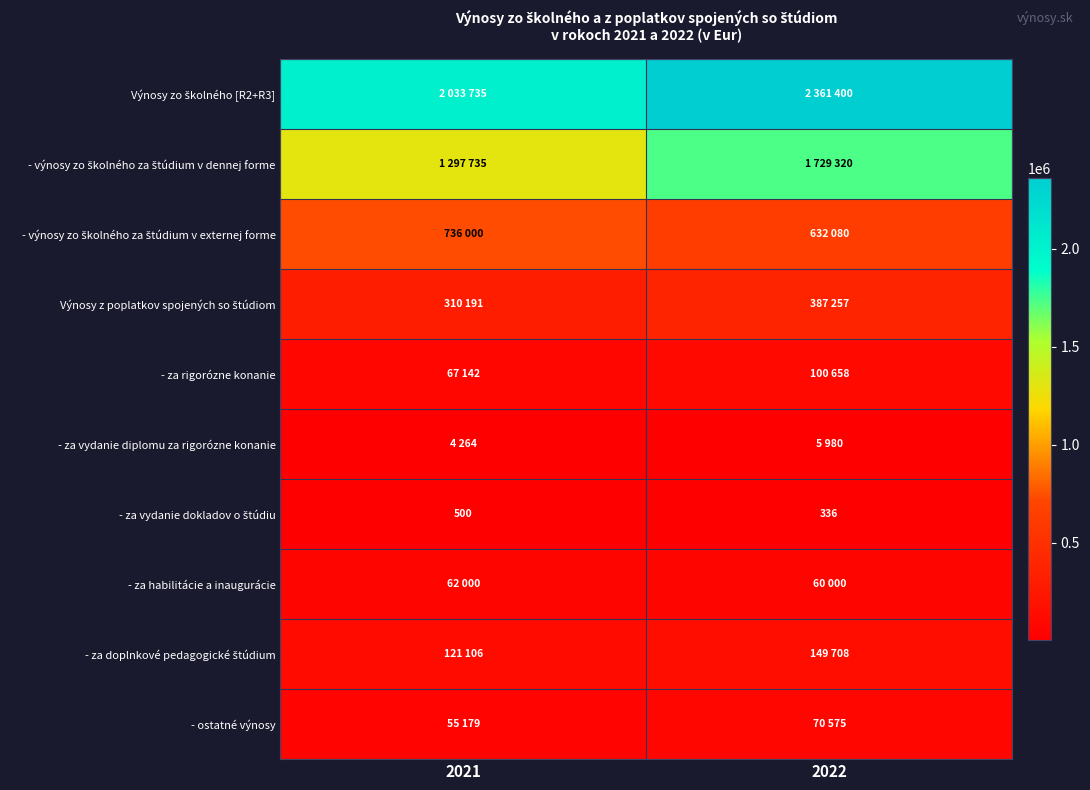

True or false: - za habilitácie a inaugurácie has a value of 27750 at 2022.

False